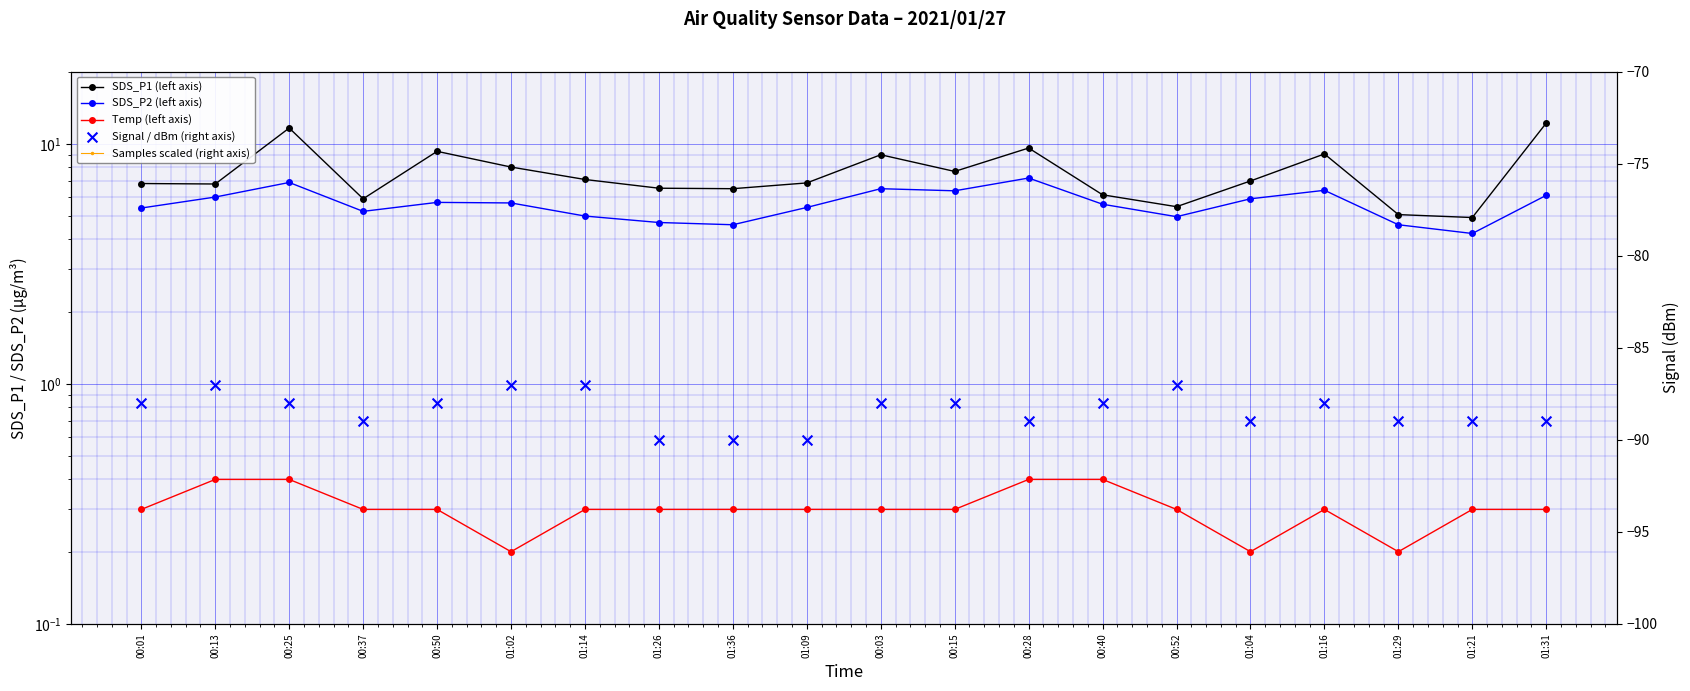

Which series contains the highest Y value?

SDS_P1 (left axis)